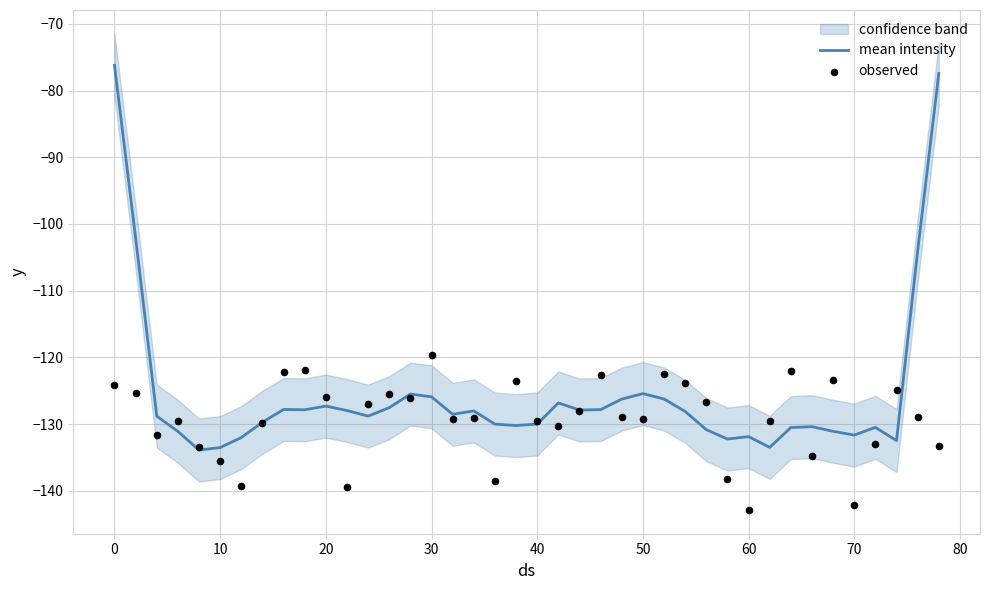

Which series reaches the minimum Y coordinate?

observed